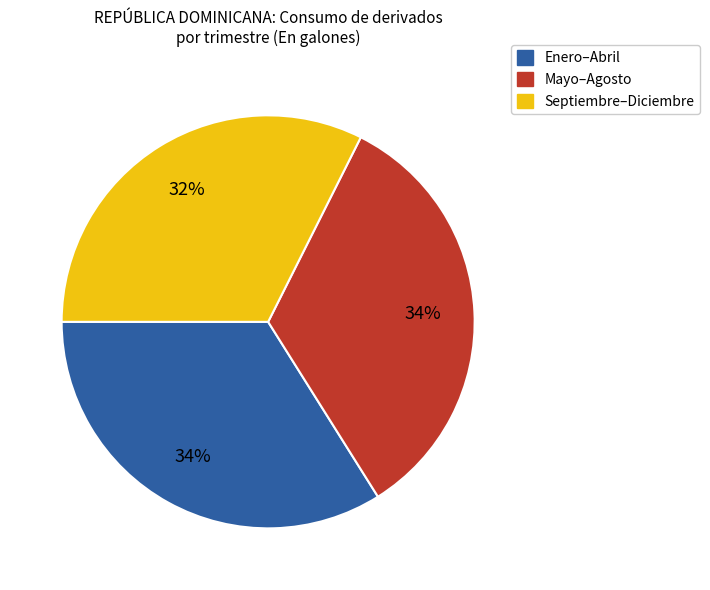

Is there a majority slice in this chart?

No